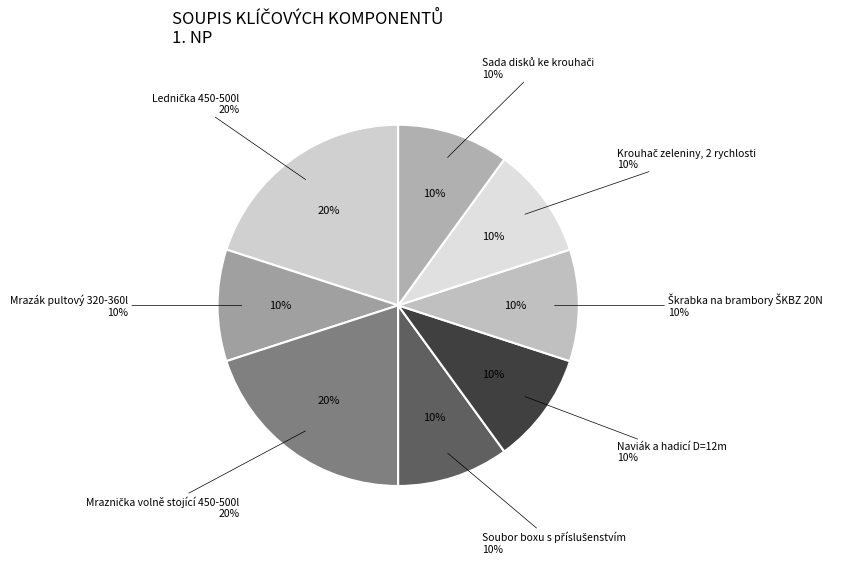

Does Mrazák pultový 320-360l account for over 50% of the chart?

No